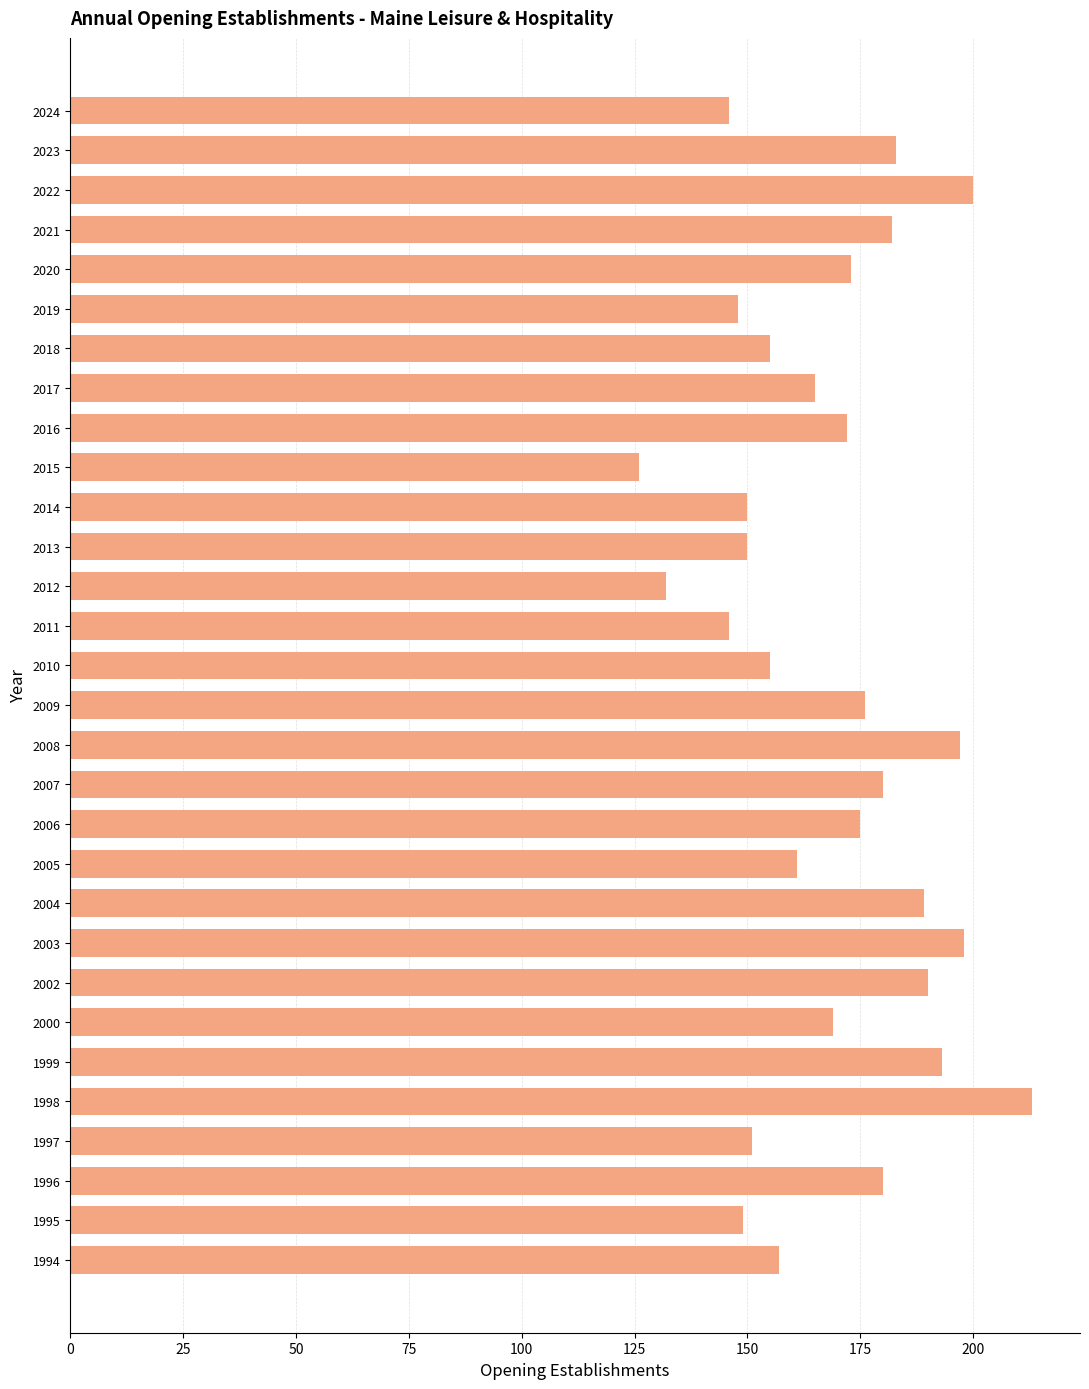

What is the difference between the second highest and second lowest values?

68